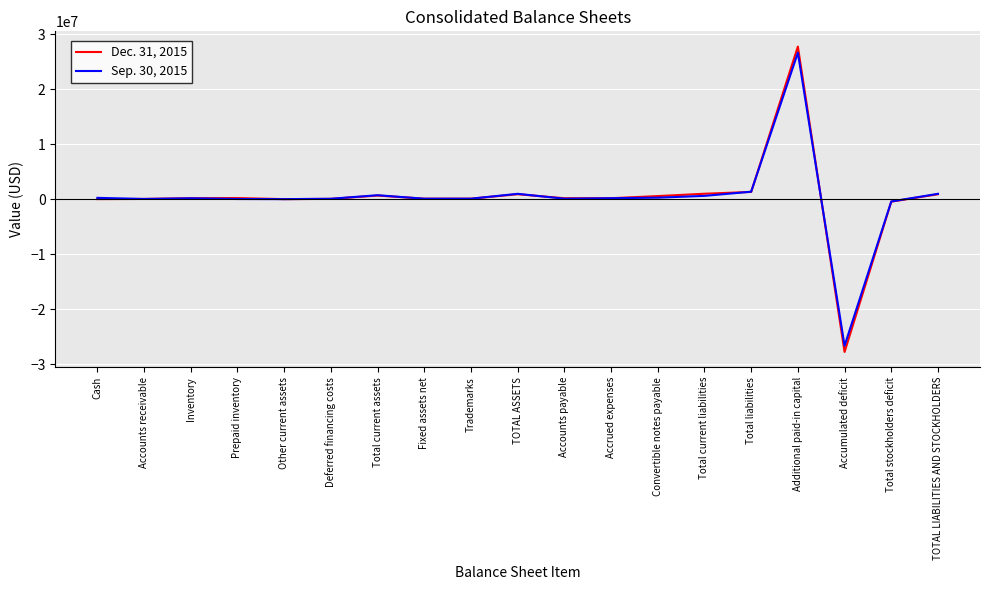

The value of Dec. 31, 2015 at Accumulated deficit is -39611533. True or false?

False